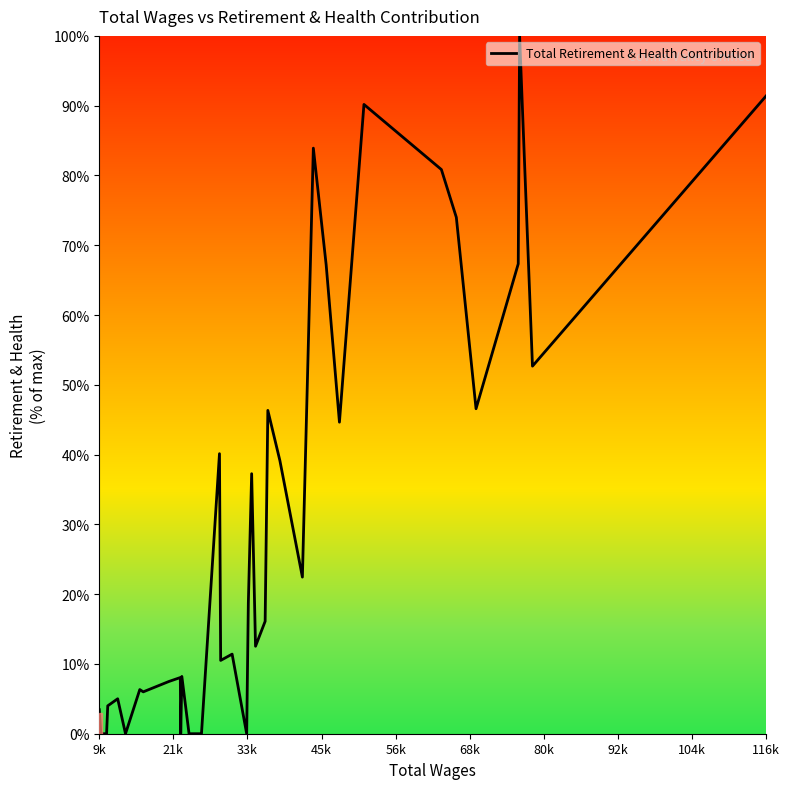

How many series are shown in this chart?

1